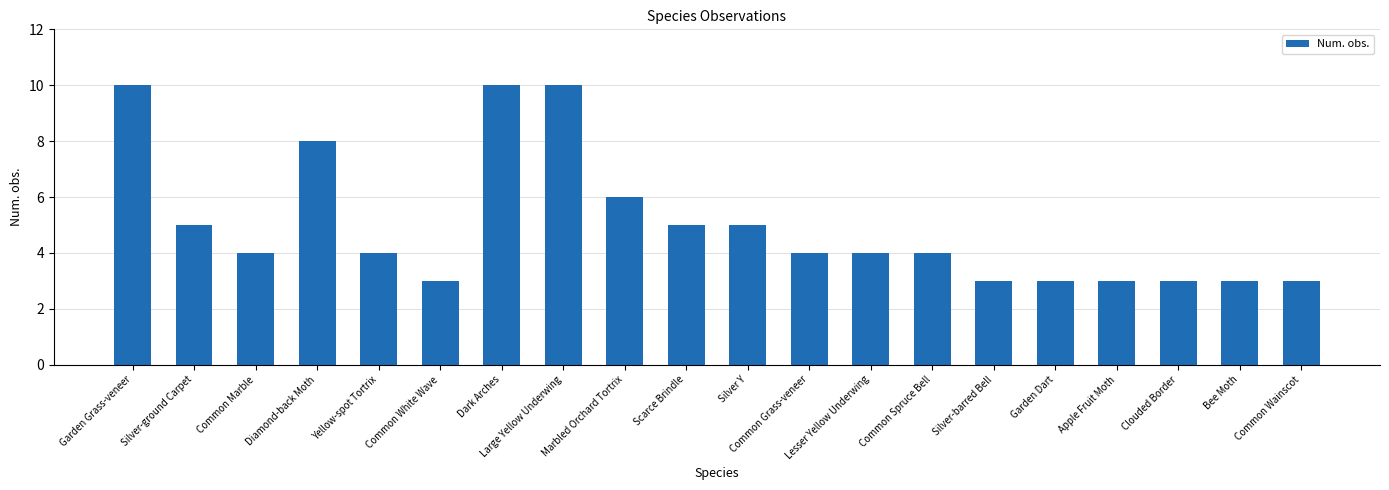

Between Silver-ground Carpet and Common White Wave, which is larger?

Silver-ground Carpet